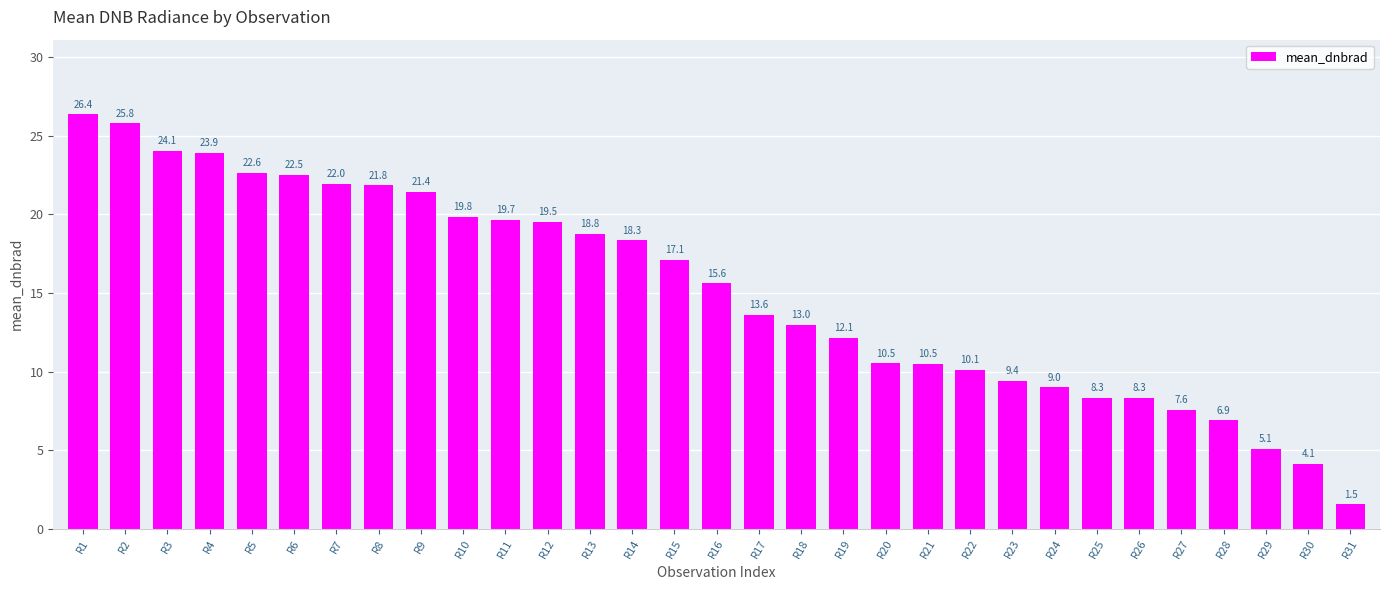

How many data points are above 15?

16